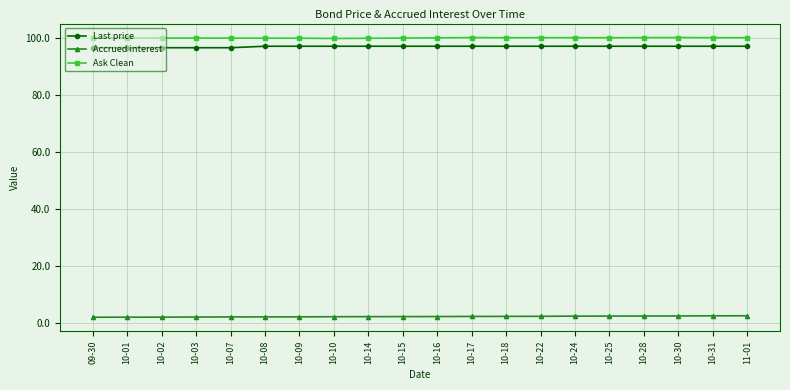

What is the label of the 10th point from the right?

10-16